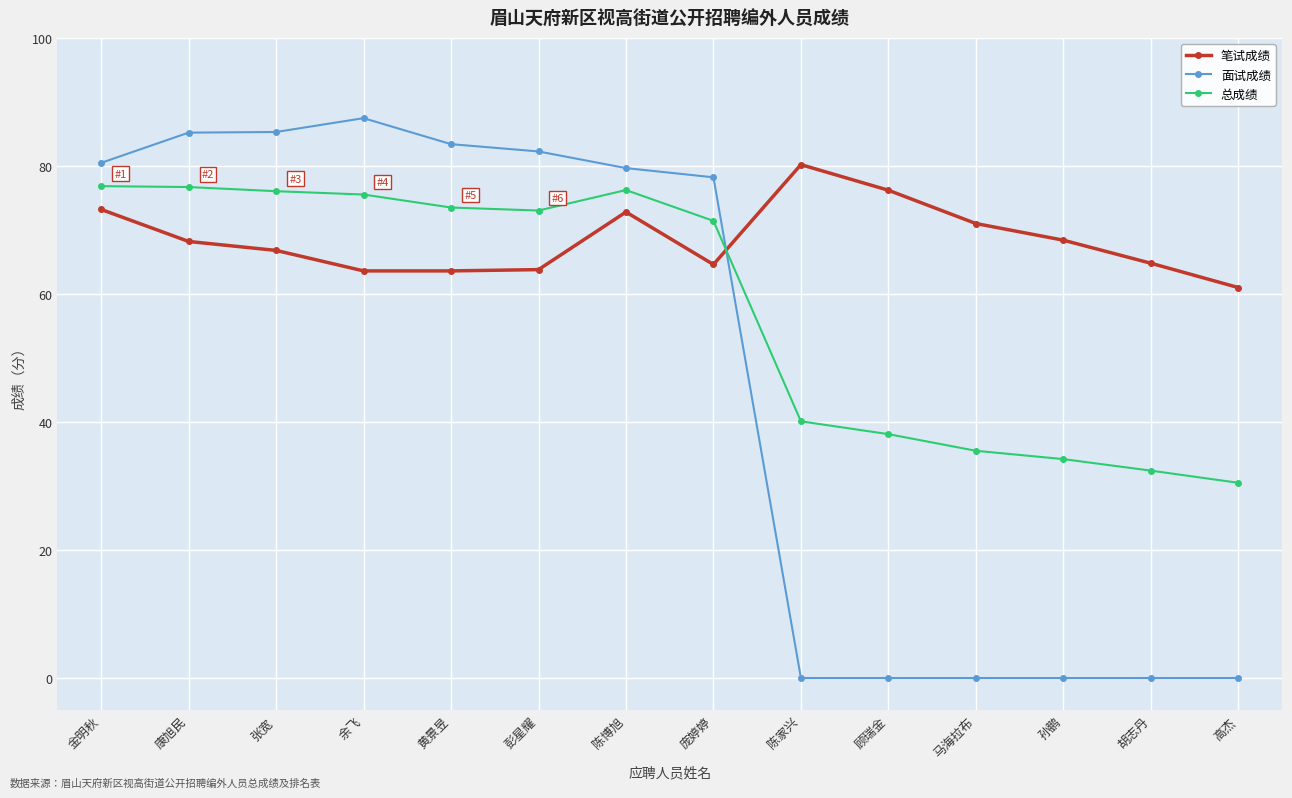

Which series has the largest total across all categories?

笔试成绩